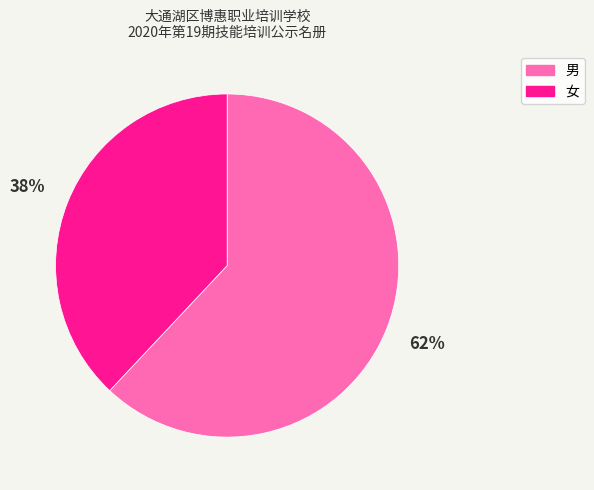

What percentage is the 女 slice, to the nearest percent?

38%